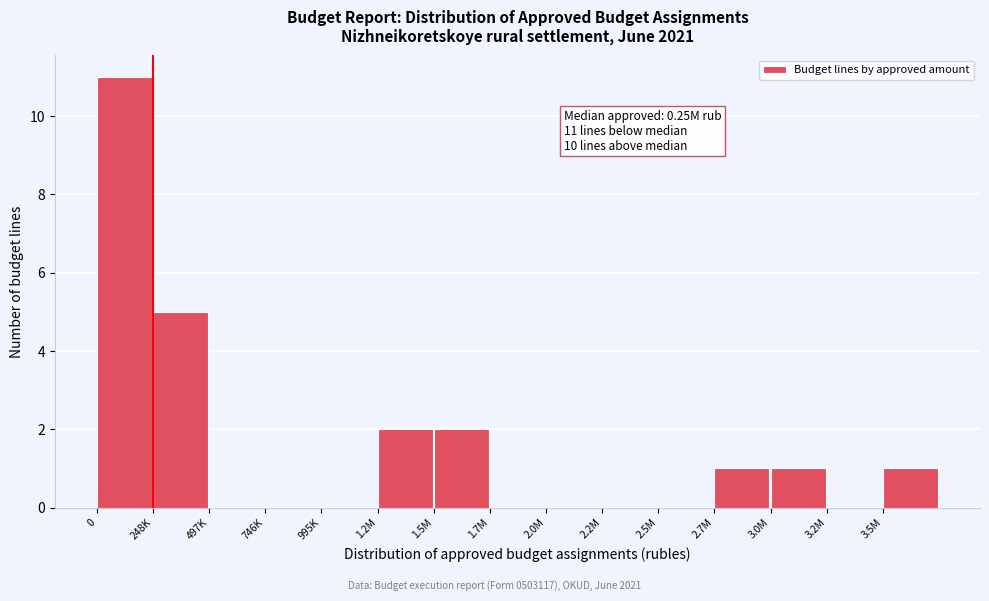

Reading right to left, transcribe all the data shown in this chart.

3.5M=1	3.2M=0	3.0M=1	2.7M=1	2.5M=0	2.2M=0	2.0M=0	1.7M=0	1.5M=2	1.2M=2	995K=0	746K=0	497K=0	248K=5	0=11